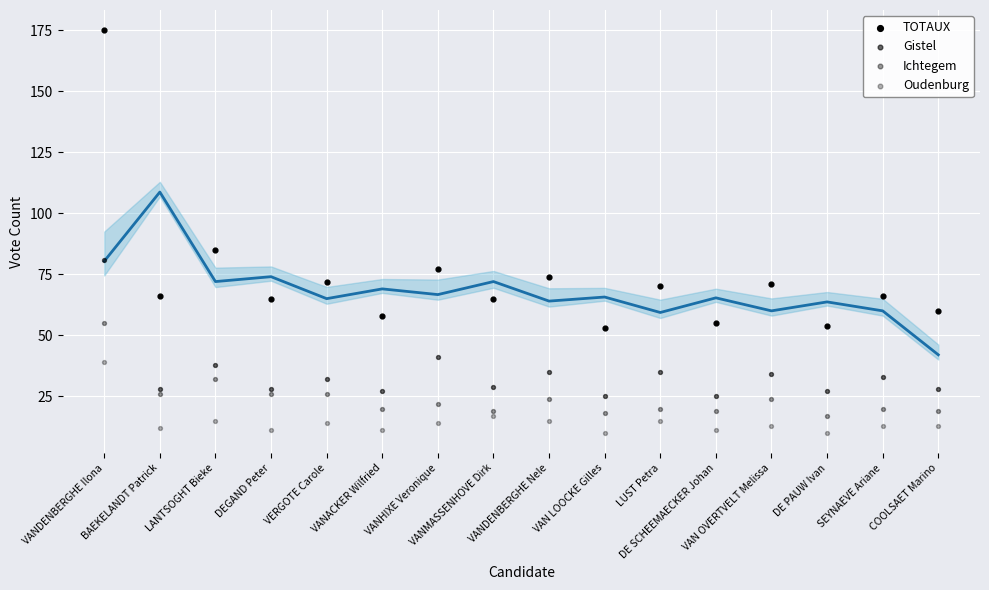

How many points are shown in the scatter plot?

64